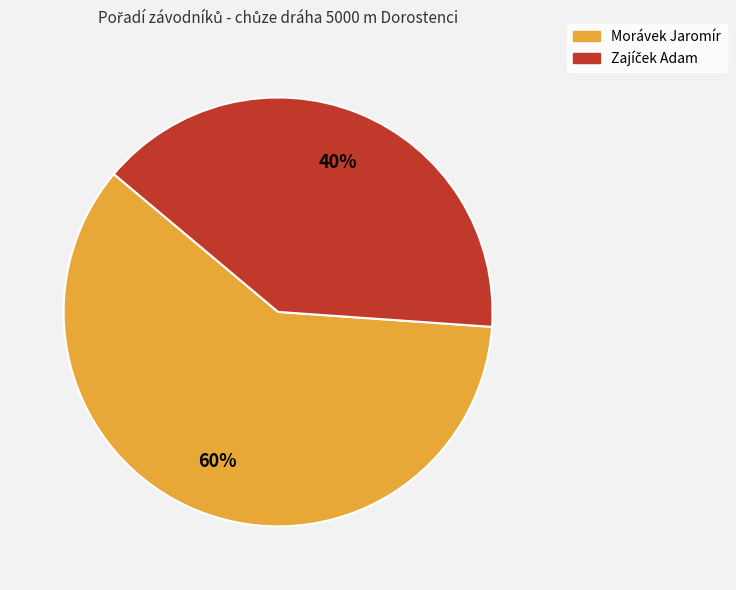

What is the majority slice?

Morávek Jaromír